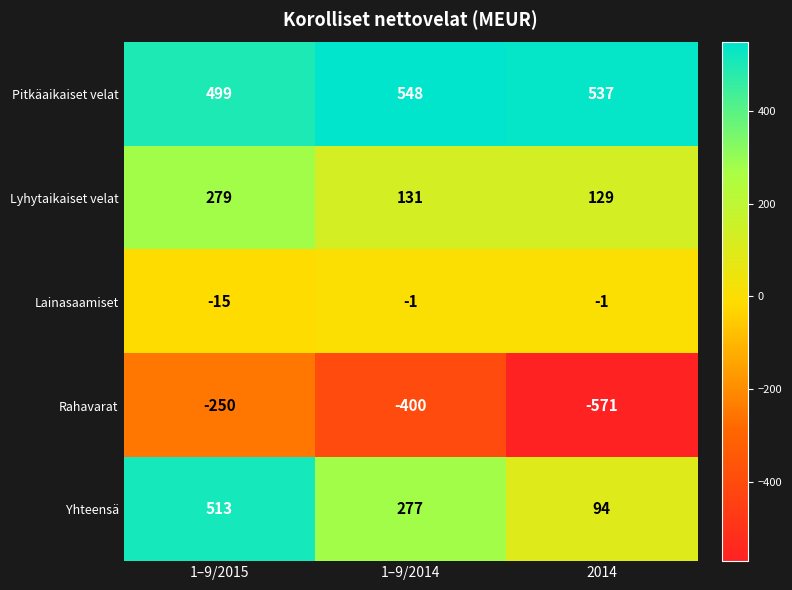

Rank the series by their maximum value, from lowest to highest.

Rahavarat, Lainasaamiset, Lyhytaikaiset velat, Yhteensä, Pitkäaikaiset velat